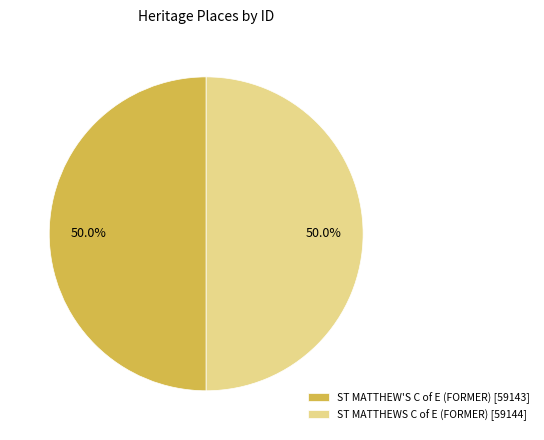

Approximately how many times larger is the value at ST MATTHEWS C of E (FORMER) [59144] compared to ST MATTHEW'S C of E (FORMER) [59143]?

1.0